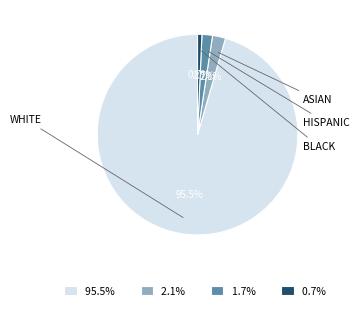

Do 2.1% and 1.7% together represent more than half of the pie?

No